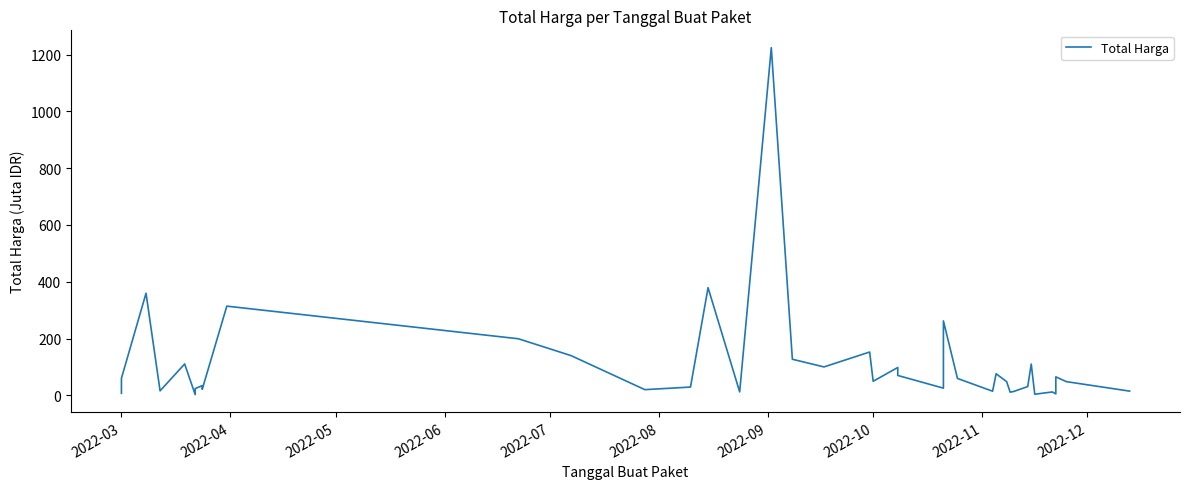

How many points are lower than both their immediate neighbors (excluding endpoints)?

12